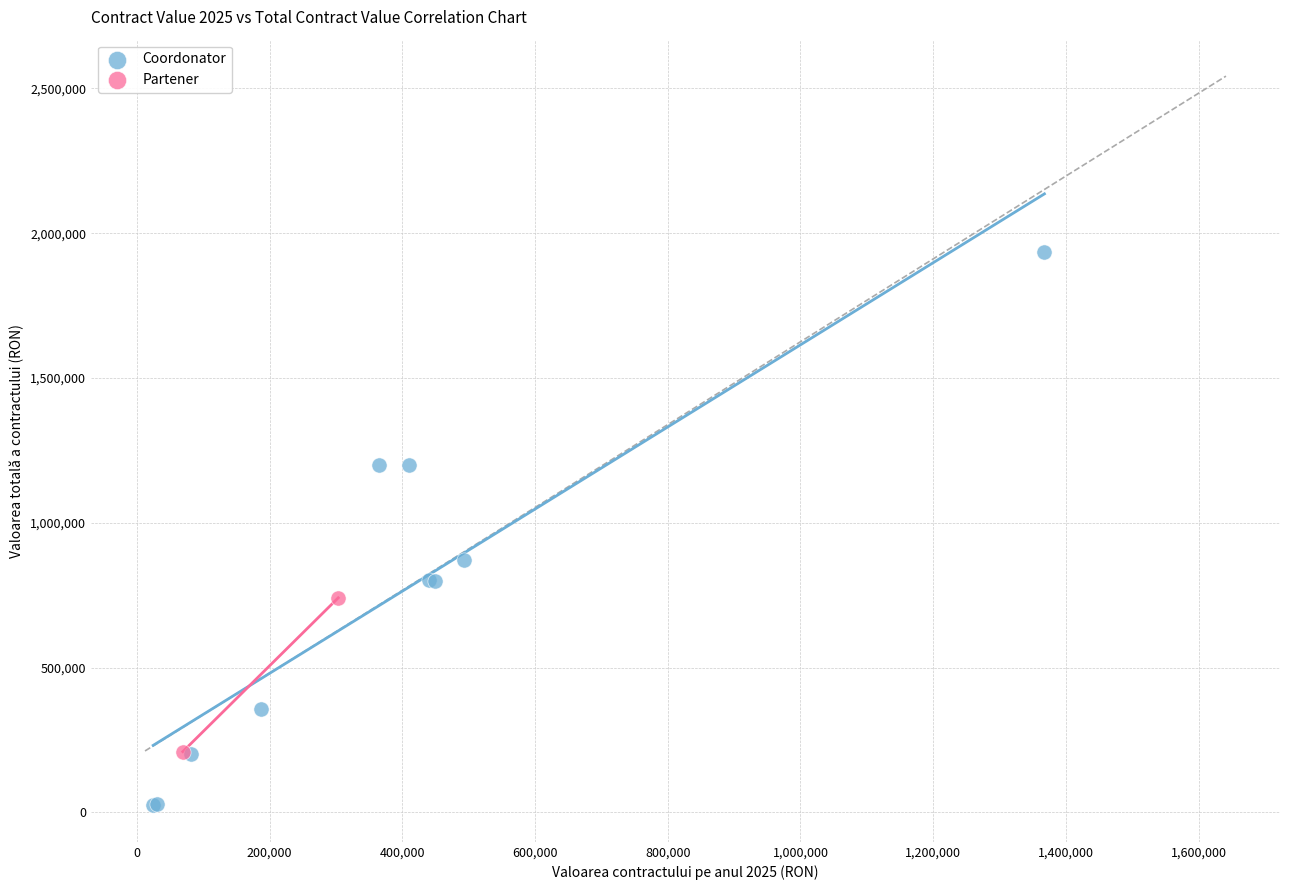

What are all the series names shown in the legend?

Coordonator, Partener